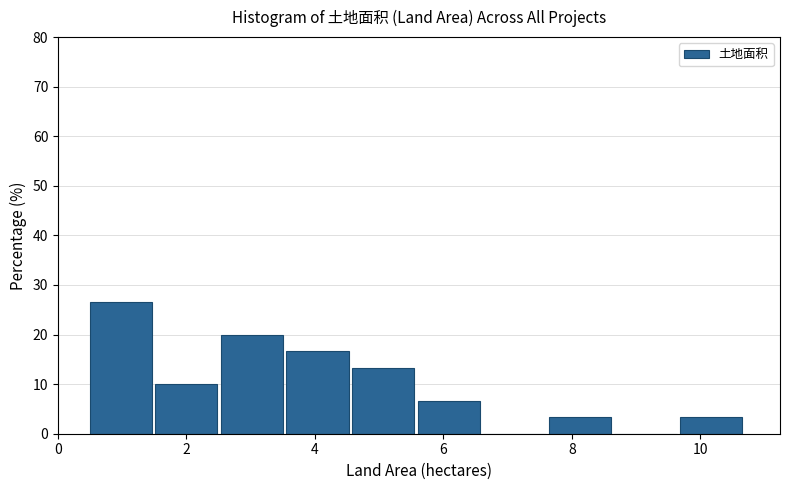

Reading left to right, transcribe this chart: for each bar, give the range it covers on the x-axis and its height. Neither the bar edges nor the heights are printed on the chart, so give them approximately, as read against the axes.

0.4 to 1.6: 27
1.6 to 2.6: 10
2.6 to 3.6: 20
3.6 to 4.6: 17
4.6 to 5.6: 13
5.6 to 6.6: 7
6.6 to 7.6: 0
7.6 to 8.6: 3
8.6 to 9.6: 0
9.6 to 10.8: 3